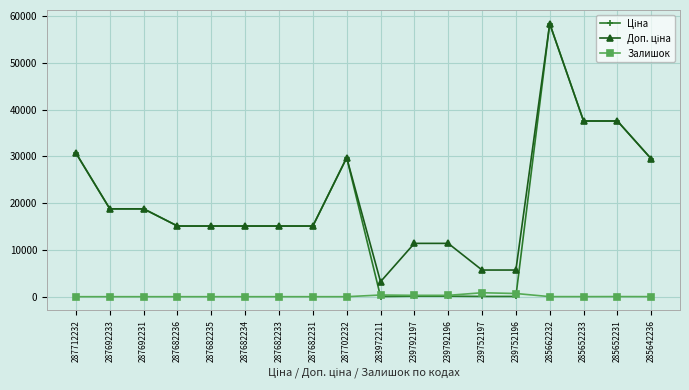

At how many categories does at least one series exceed 31430?

3